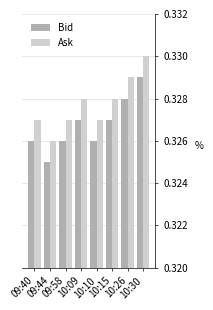

Which category has the lowest value across all series?

09:44